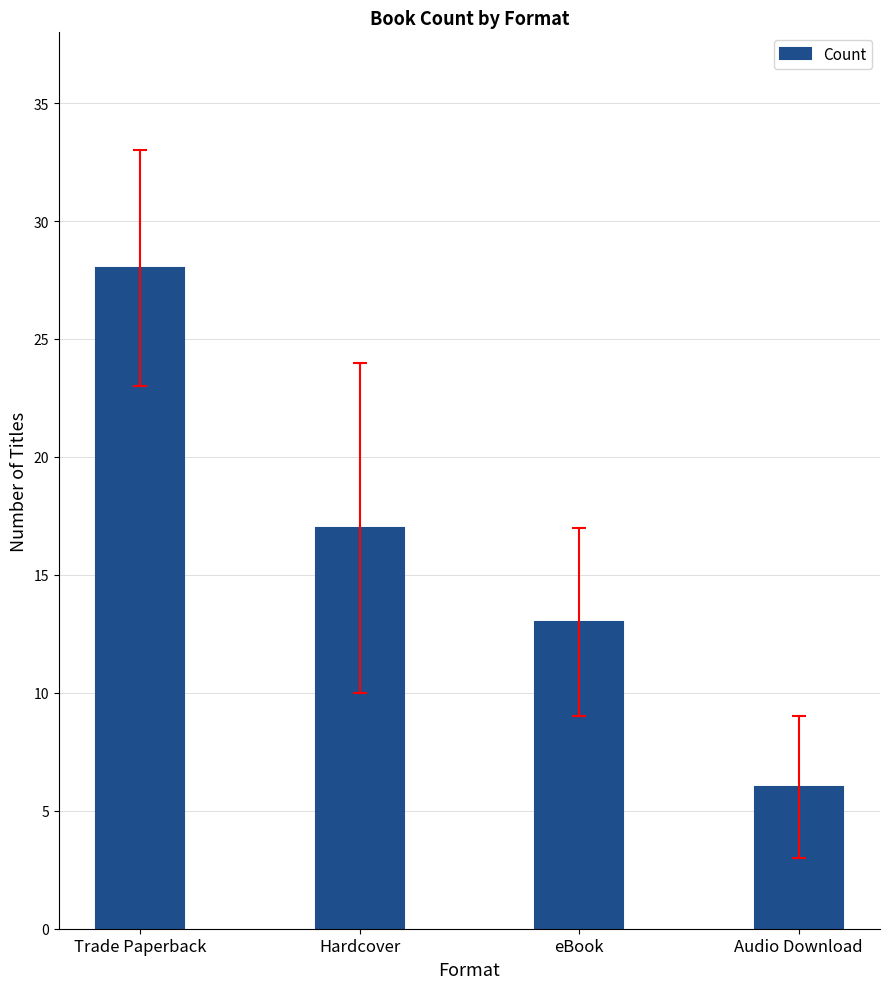

What position from the left is Trade Paperback?

1